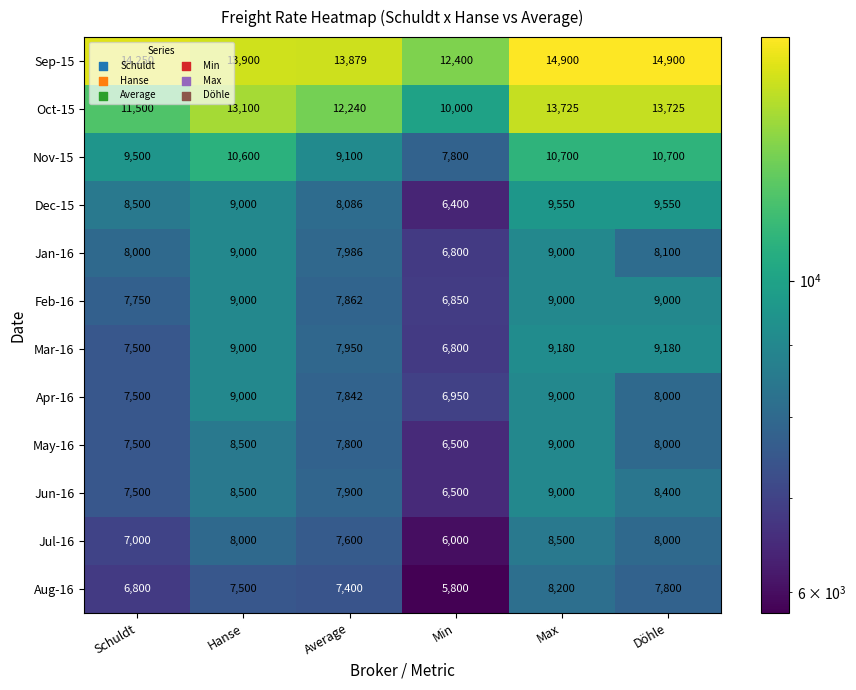

At which label is Mar-16 closest to 7990?

Average